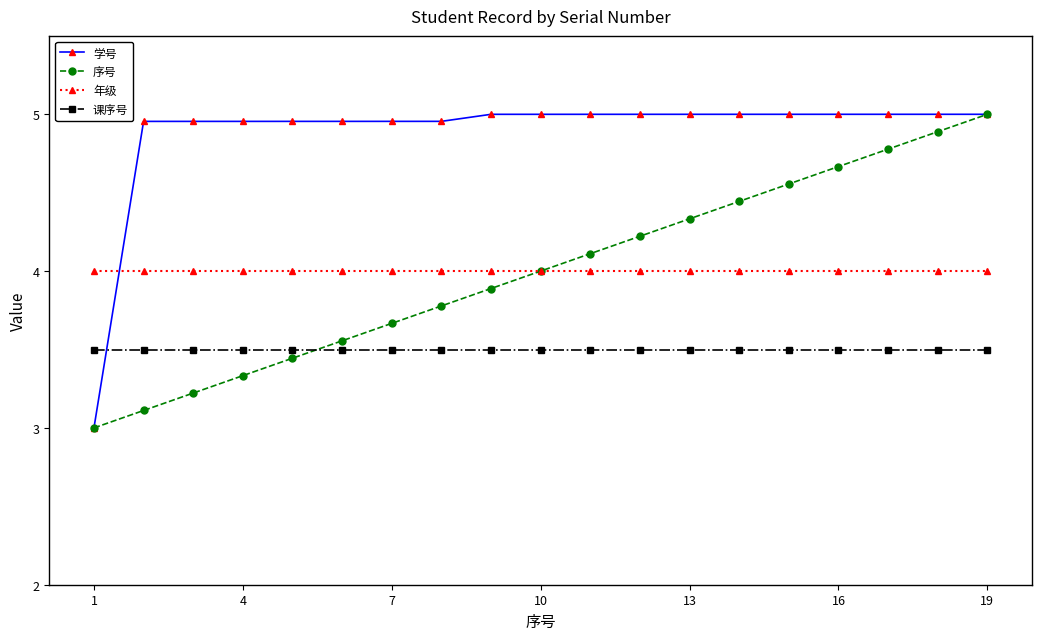

Which series has the largest total across all categories?

学号